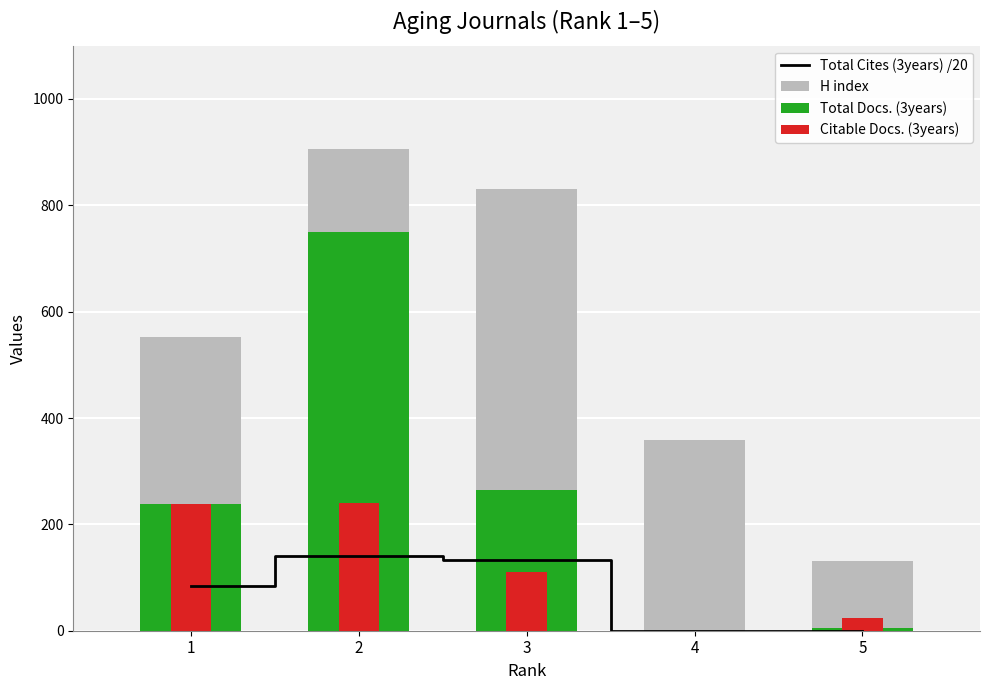

Reading left to right, what are all the values shown in this chart?

Total Cites (3years) /20: 1=84.3	2=141.1	3=132.2	4=0.0	5=0.0
H index: 1=552.0	2=906.0	3=831.0	4=359.0	5=131.0
Total Docs. (3years): 1=239.0	2=750.0	3=265.0	4=0.0	5=5.0
Citable Docs. (3years): 1=239.0	2=241.0	3=111.0	4=0.0	5=23.0